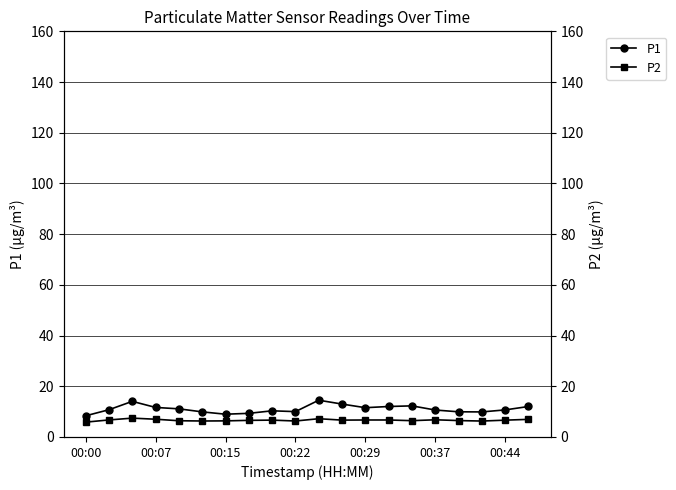

Reading left to right, what are all the values shown in this chart?

P1: 8.3	10.8	14.1	11.7	11.1	9.9	9.0	9.3	10.3	10.0	14.5	13.0	11.6	12.0	12.3	10.6	9.9	9.9	10.7	12.0
P2: 5.8	6.7	7.4	7.0	6.4	6.3	6.3	6.5	6.7	6.3	7.2	6.7	6.7	6.7	6.4	6.8	6.5	6.3	6.6	7.0